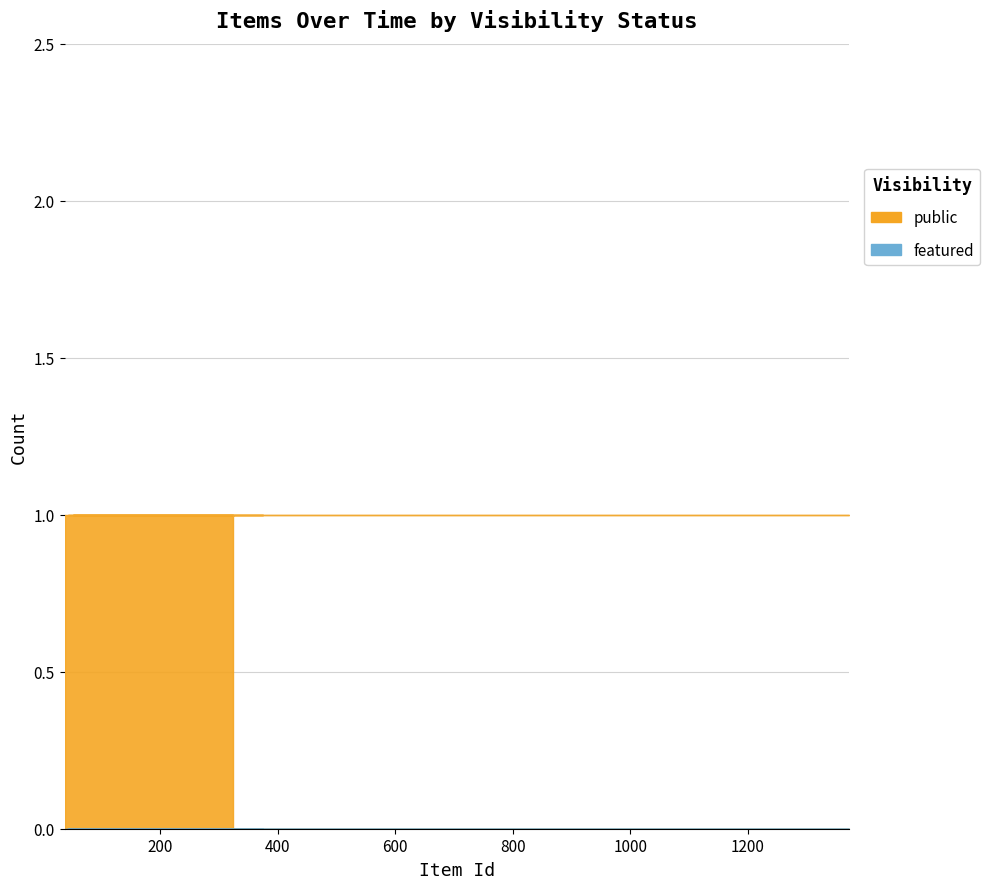

True or false: featured has more than 2 points higher than both neighbors.

False